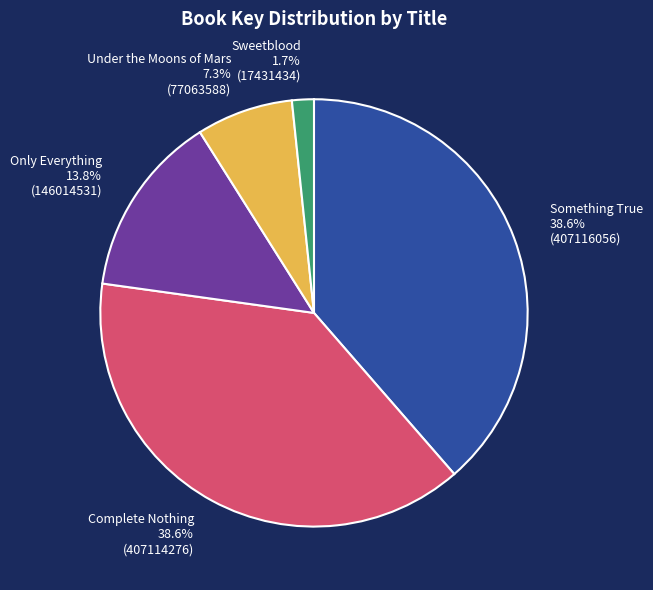

What is the smallest slice in the pie chart?

Sweetblood